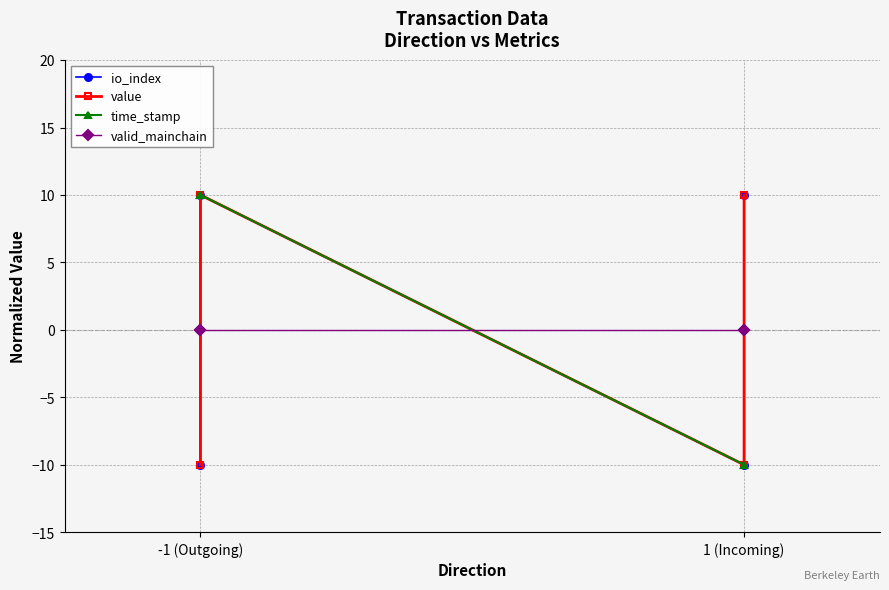

Does the chart have visible grid lines?

Yes